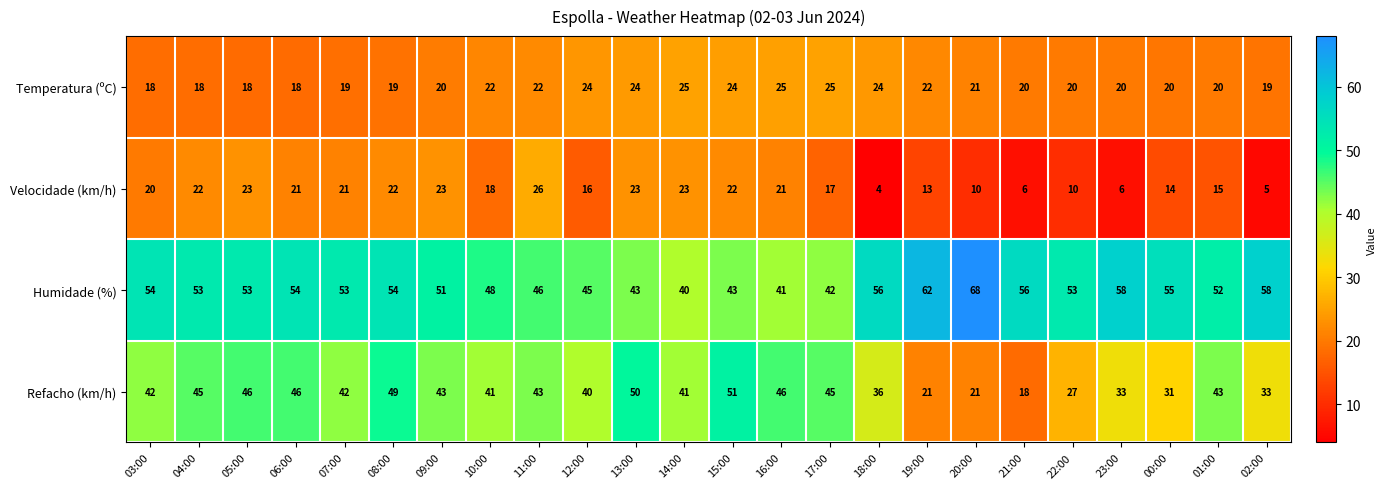

What is the minimum value shown in the chart?

4